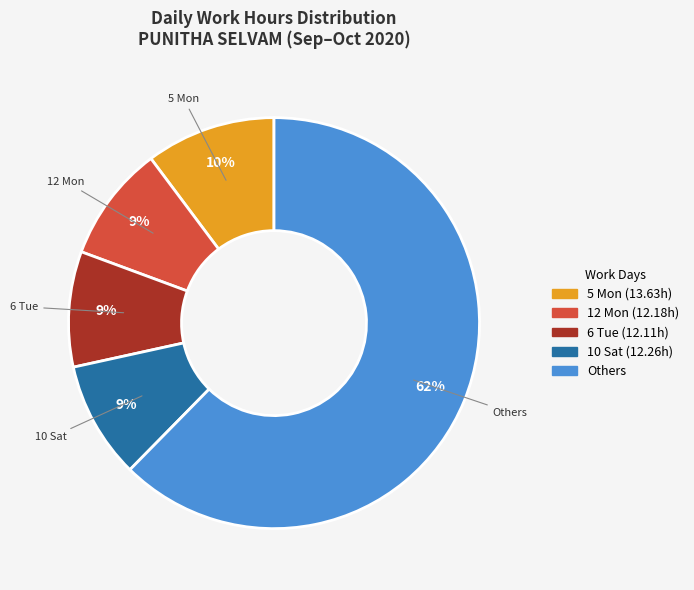

To the nearest percent, what is the average slice percentage?

20%